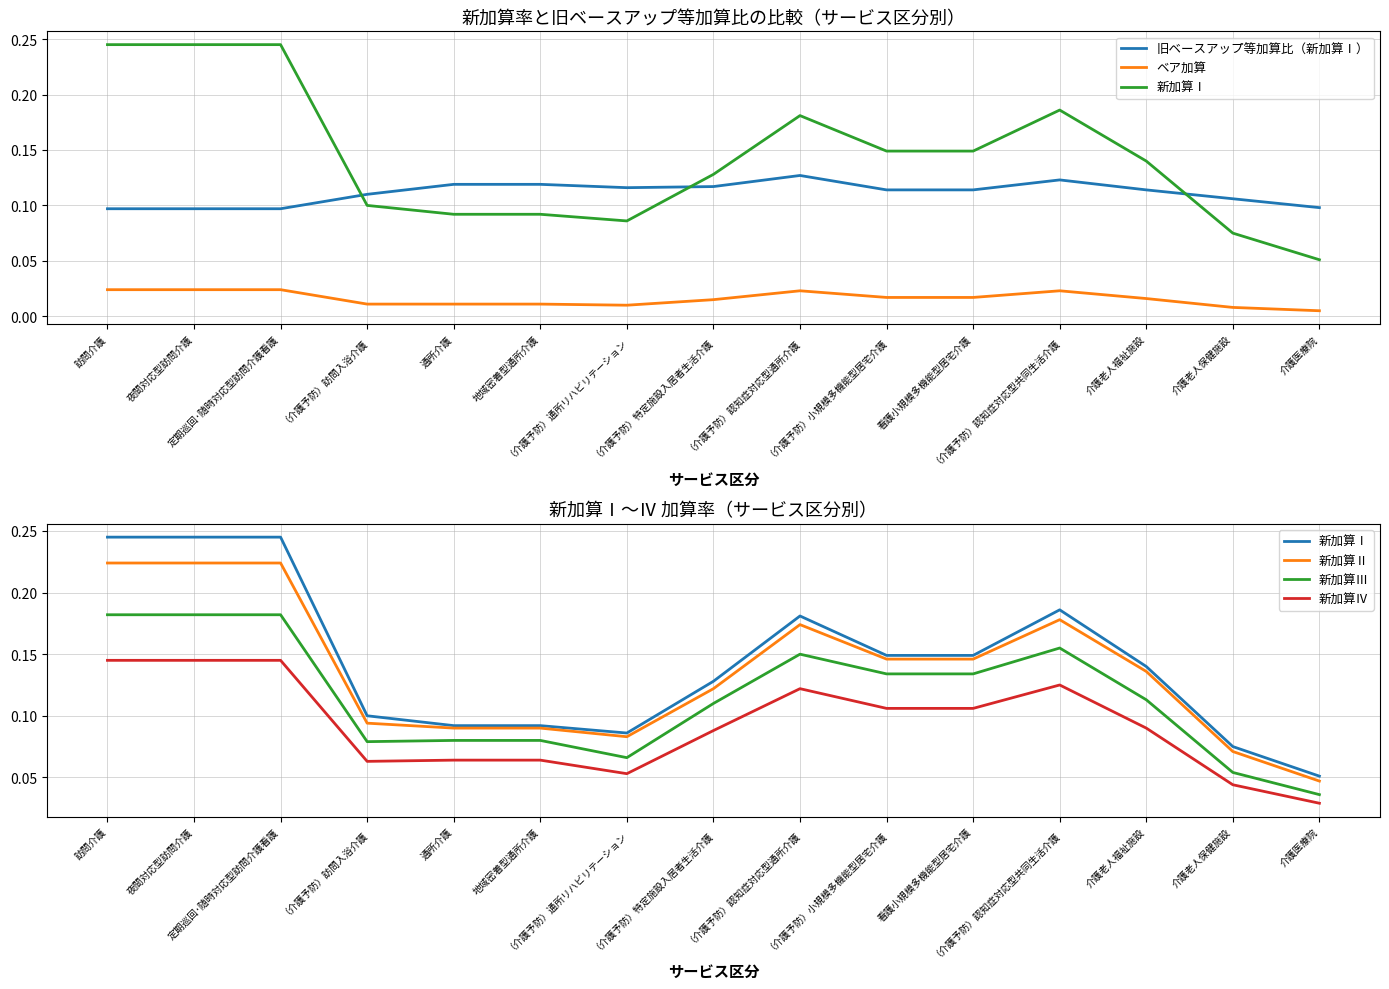

Reading right to left, list all the values displayed in this chart.

旧ベースアップ等加算比（新加算Ⅰ）: 0.1	0.1	0.1	0.1	0.1	0.1	0.1	0.1	0.1	0.1	0.1	0.1	0.1	0.1	0.1
ベア加算: 0.0	0.0	0.0	0.0	0.0	0.0	0.0	0.0	0.0	0.0	0.0	0.0	0.0	0.0	0.0
新加算Ⅰ: 0.1	0.1	0.1	0.2	0.1	0.1	0.2	0.1	0.1	0.1	0.1	0.1	0.2	0.2	0.2
新加算Ⅱ: 0.0	0.1	0.1	0.2	0.1	0.1	0.2	0.1	0.1	0.1	0.1	0.1	0.2	0.2	0.2
新加算Ⅲ: 0.0	0.1	0.1	0.2	0.1	0.1	0.1	0.1	0.1	0.1	0.1	0.1	0.2	0.2	0.2
新加算Ⅳ: 0.0	0.0	0.1	0.1	0.1	0.1	0.1	0.1	0.1	0.1	0.1	0.1	0.1	0.1	0.1